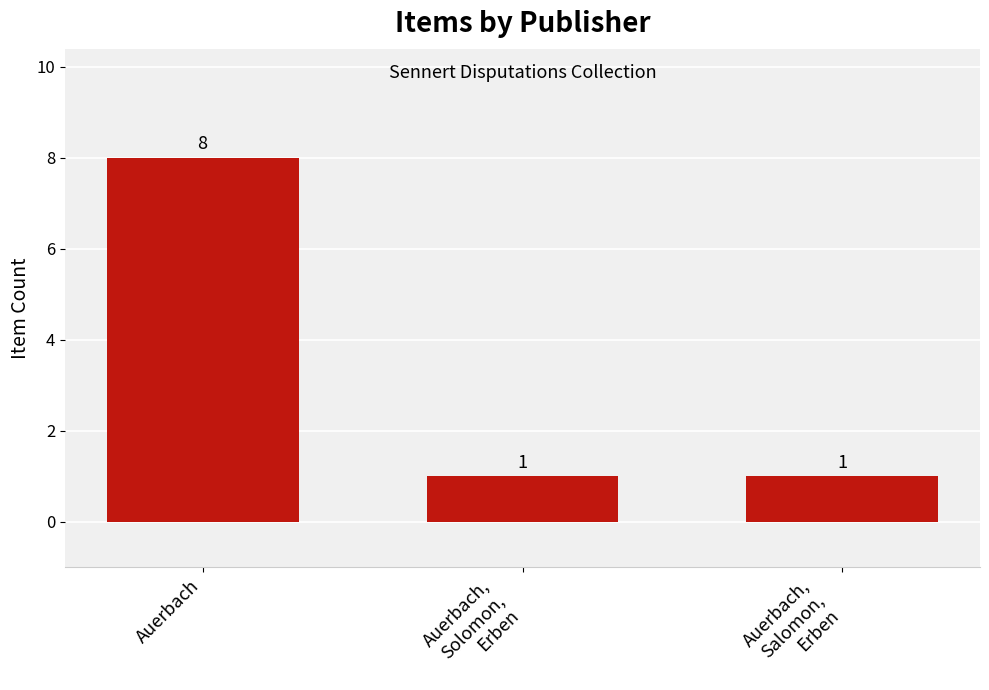

What is the smallest value displayed?

1